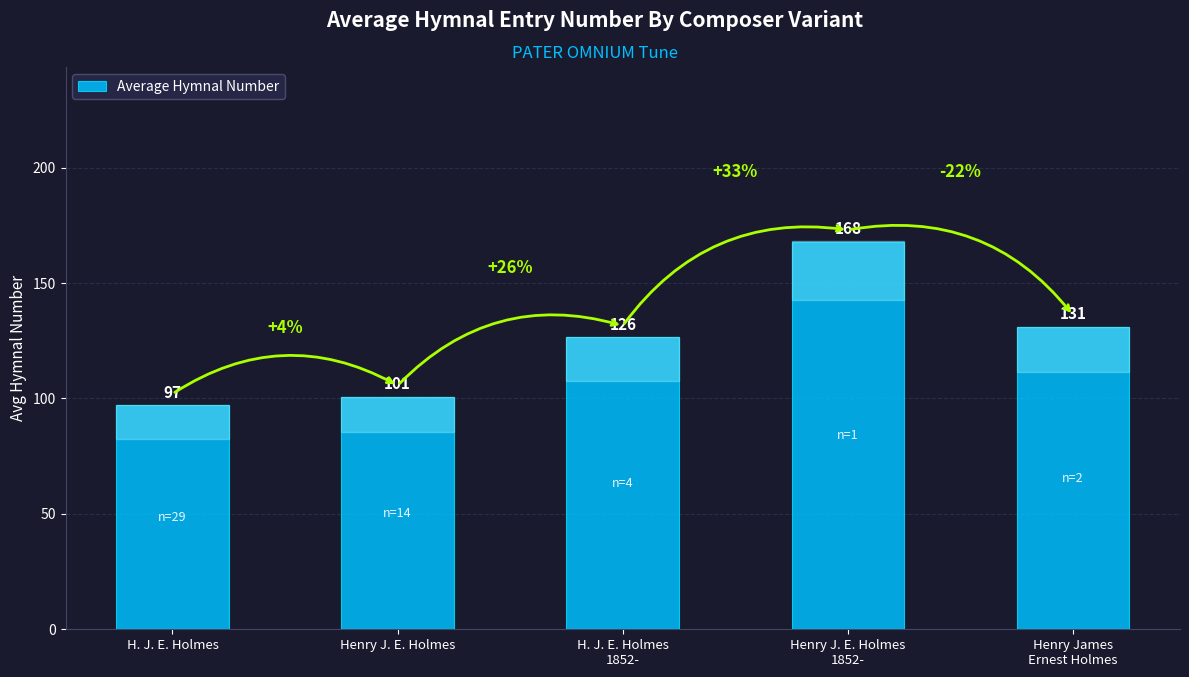

What position from the right is Henry J. E. Holmes
1852-?

2